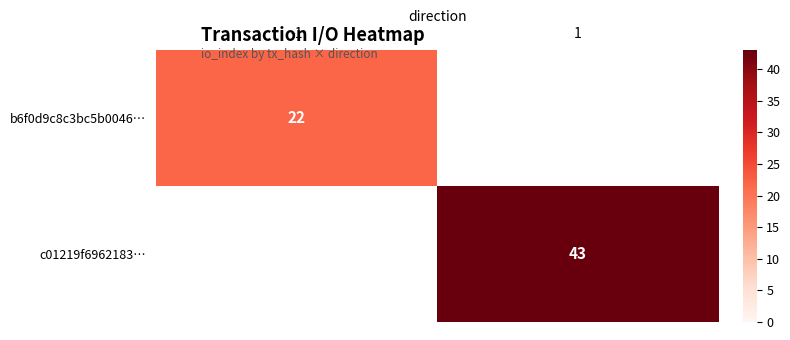

What is the maximum value shown in the chart?

43.0